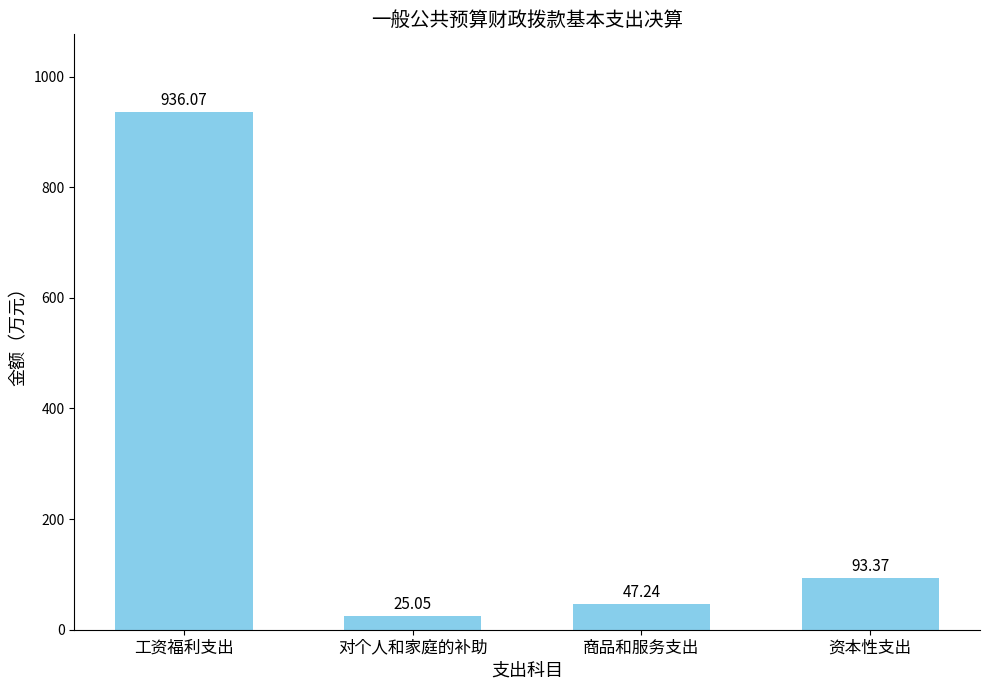

Where is the data nearest to the value 480?

资本性支出